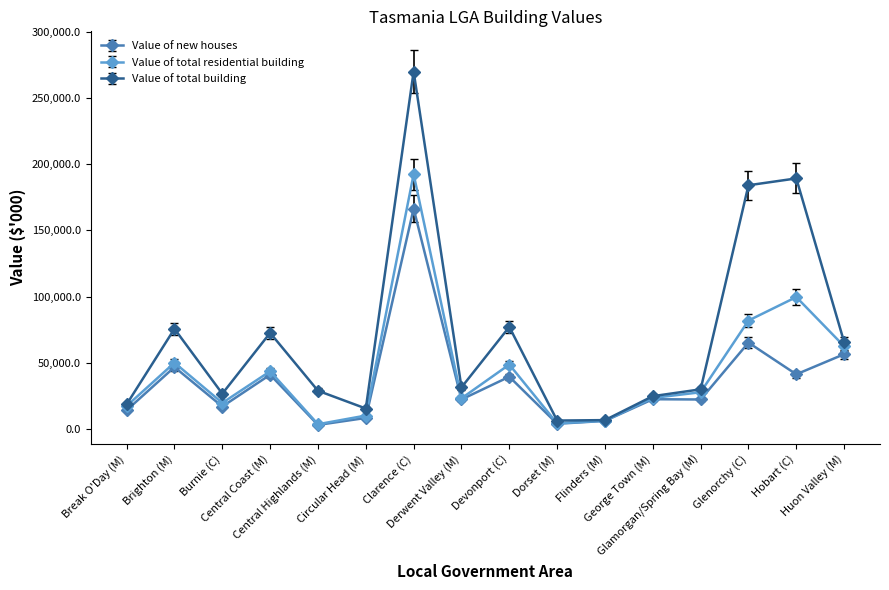

Where does the Value of total building series first go above 31441?

Brighton (M)